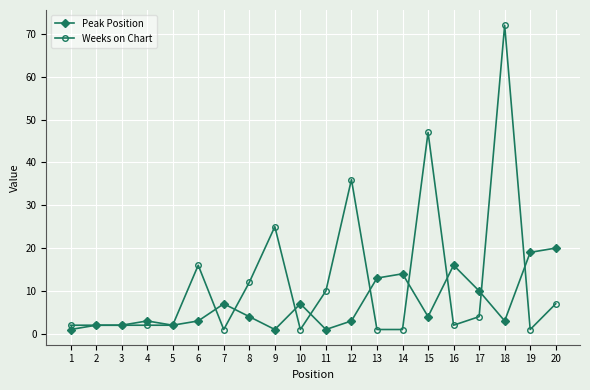

The Weeks on Chart series shows 36 at 12. True or false?

True